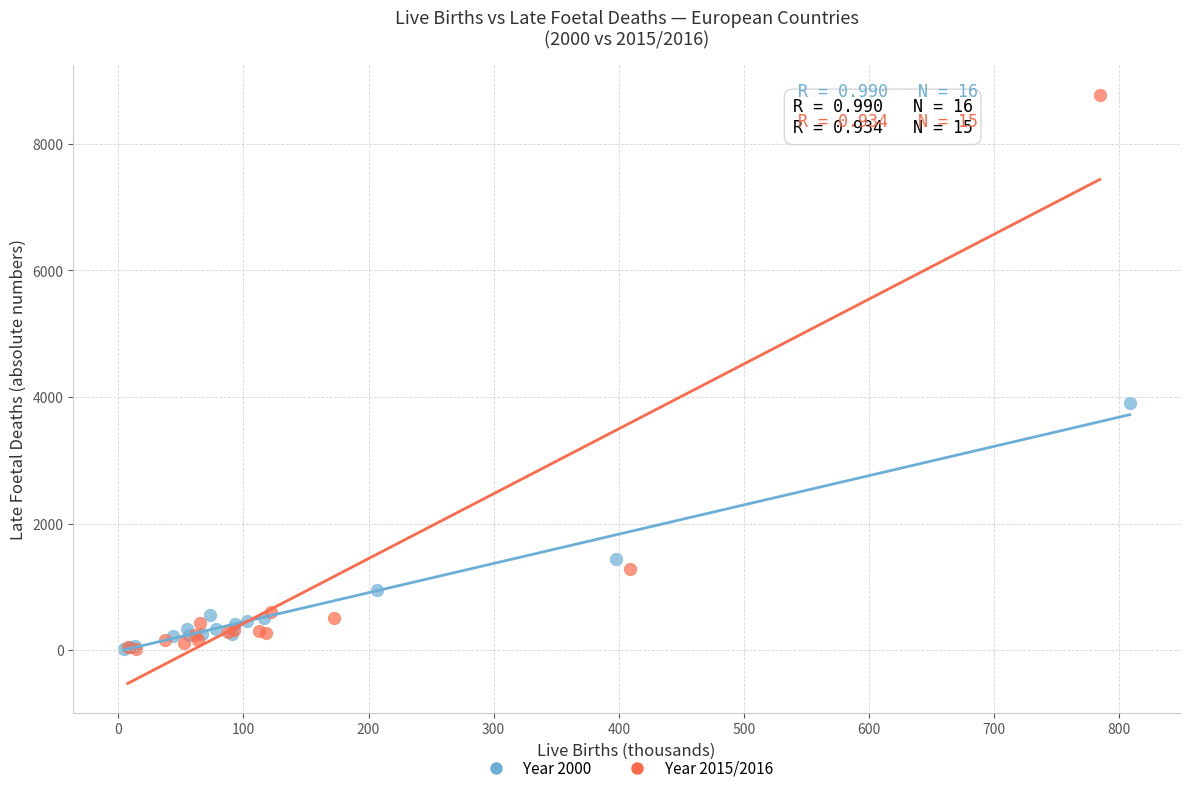

Which series reaches the maximum Y coordinate?

Year 2015/2016